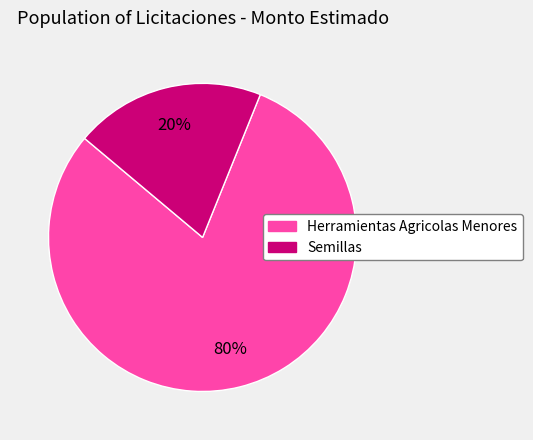

Count the number of slices in the pie.

2